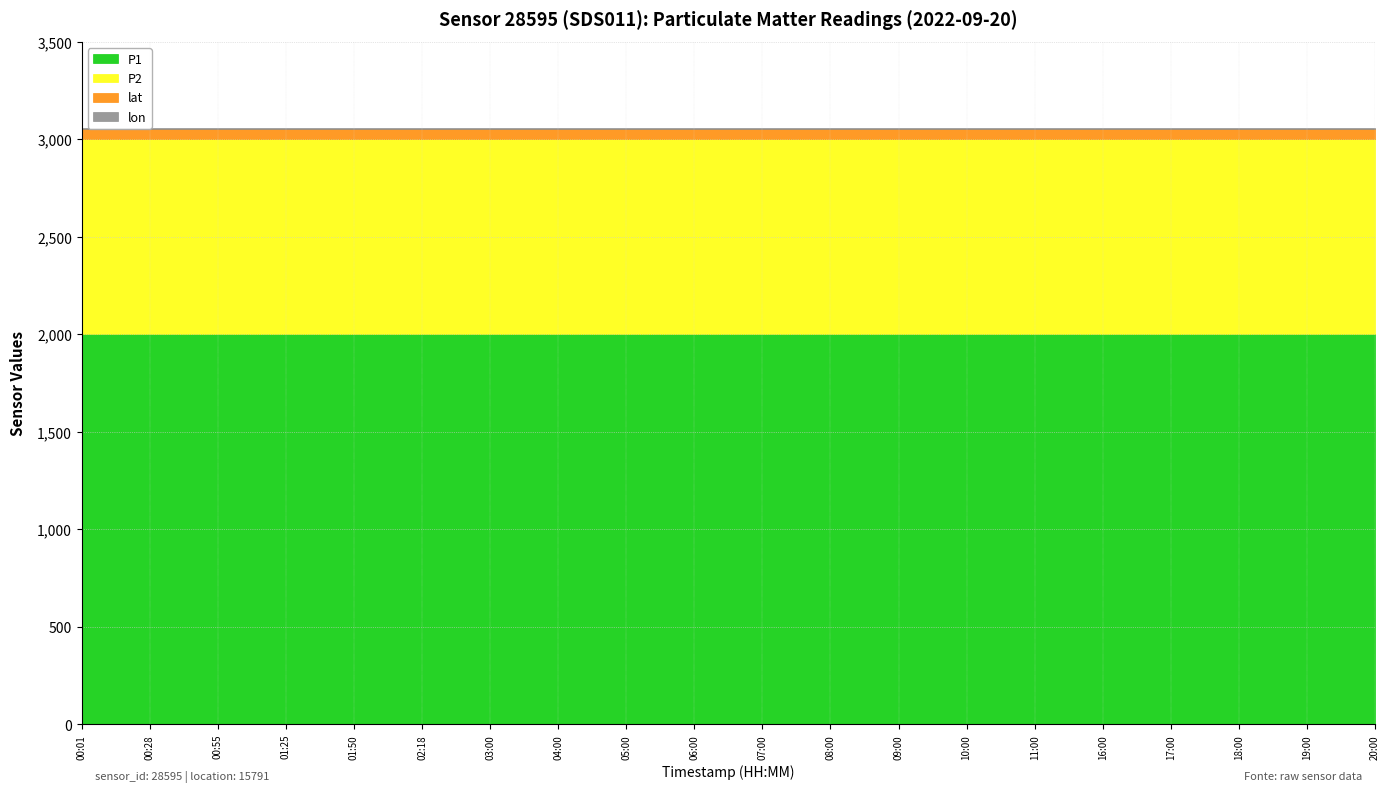

At which label does lon reach its minimum?

00:01